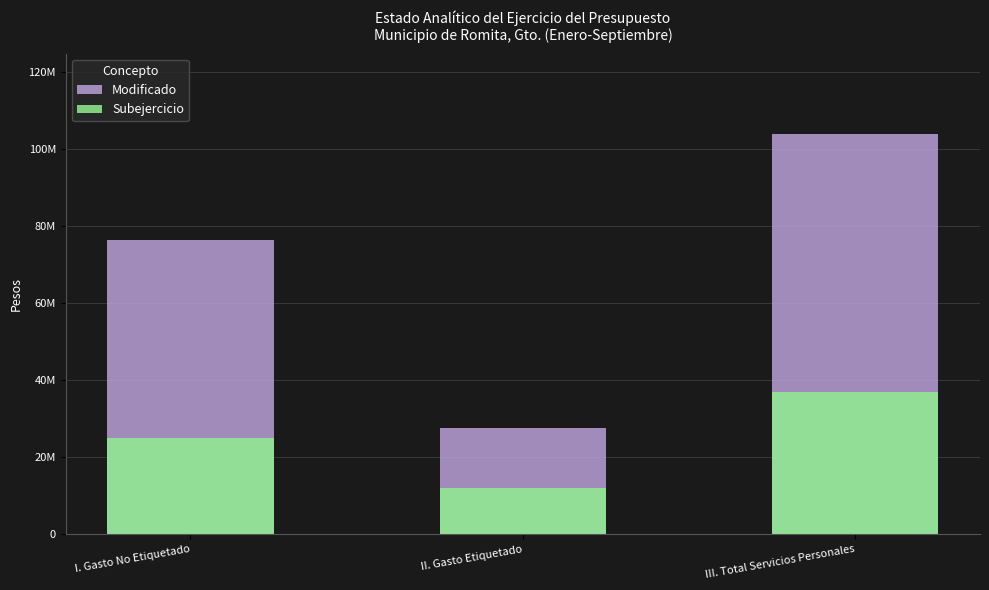

What is the label of the 2nd bar from the right?

II. Gasto Etiquetado